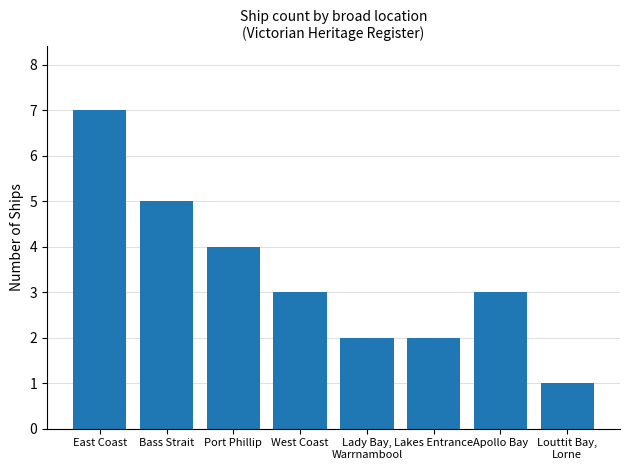

Count the number of categories in the chart.

8